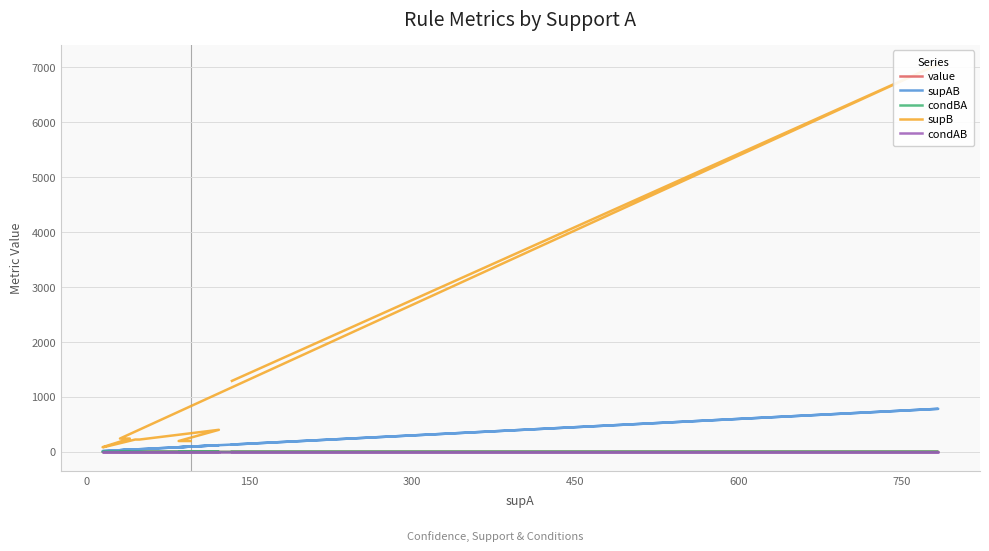

Count the number of data series in this chart.

5